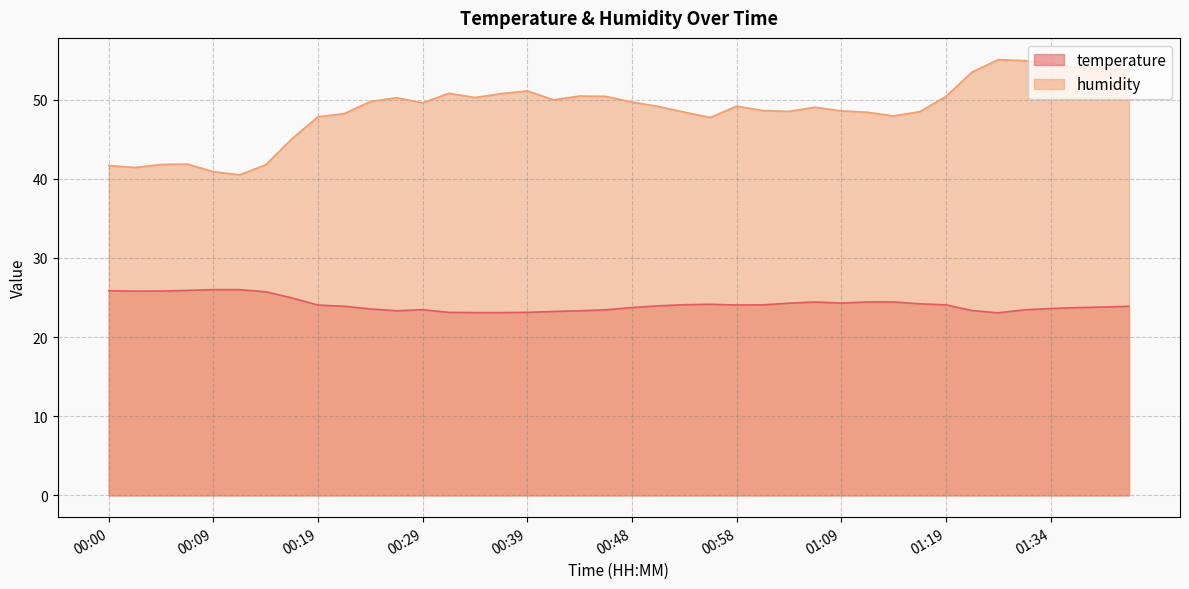

At which label is humidity closest to 47?

00:56